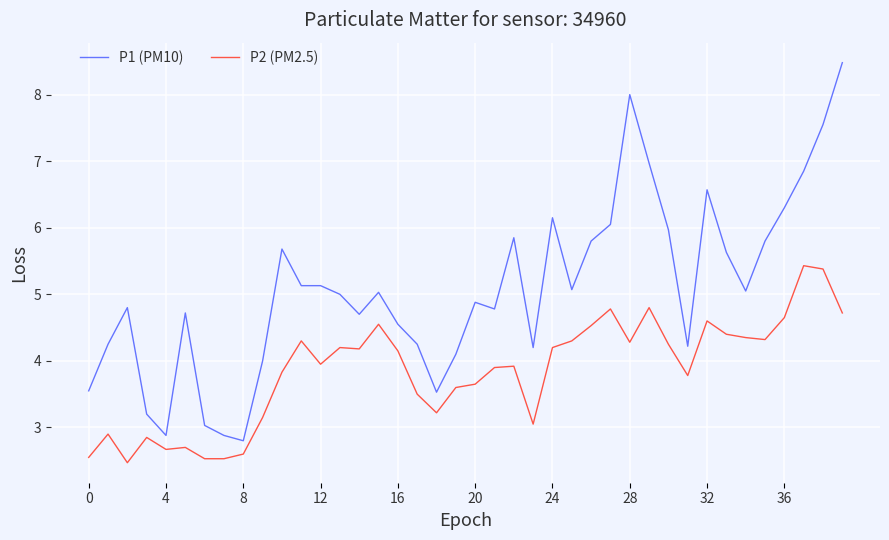

Does the chart display data point markers on the line(s)?

No